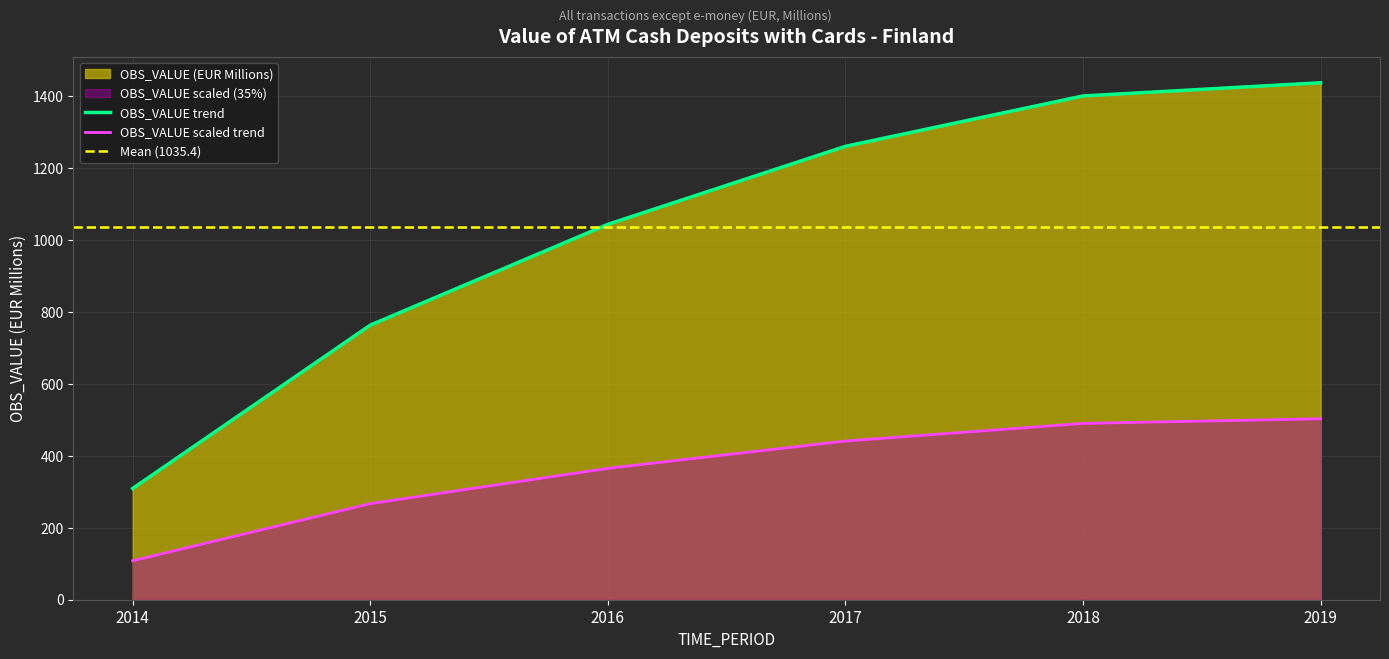

Reading right to left, transcribe all the data shown in this chart.

2019=1436.7	2018=1400.0	2017=1260.0	2016=1043.2	2015=763.1	2014=309.2